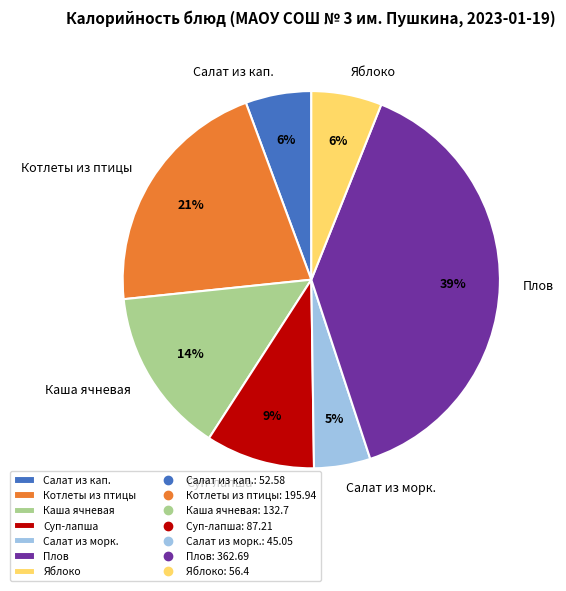

Which category has the smallest portion of the pie?

Салат из морк.